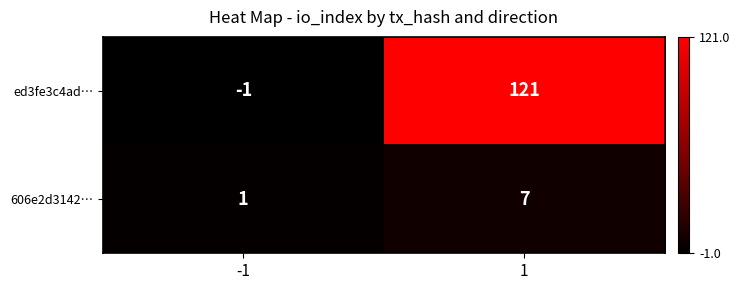

Which series has the widest spread of values?

ed3fe3c4ad…